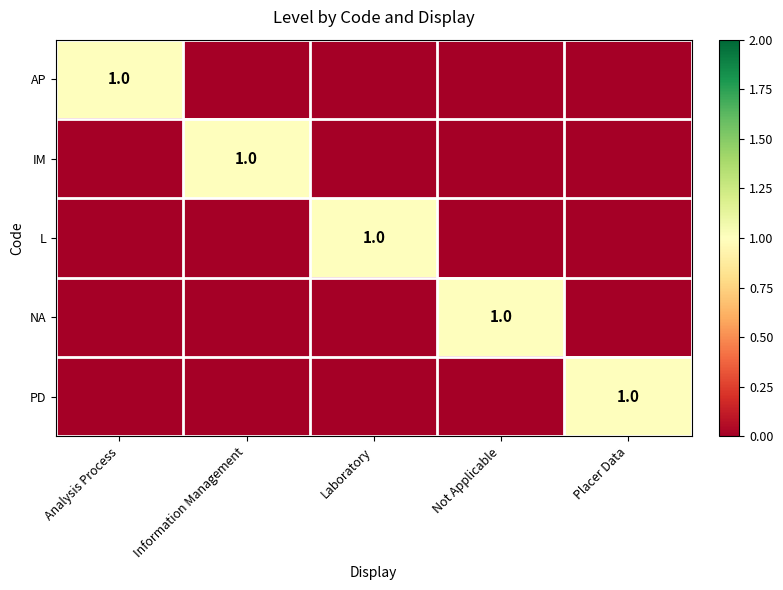

The IM series shows 1 at Information Management. True or false?

True